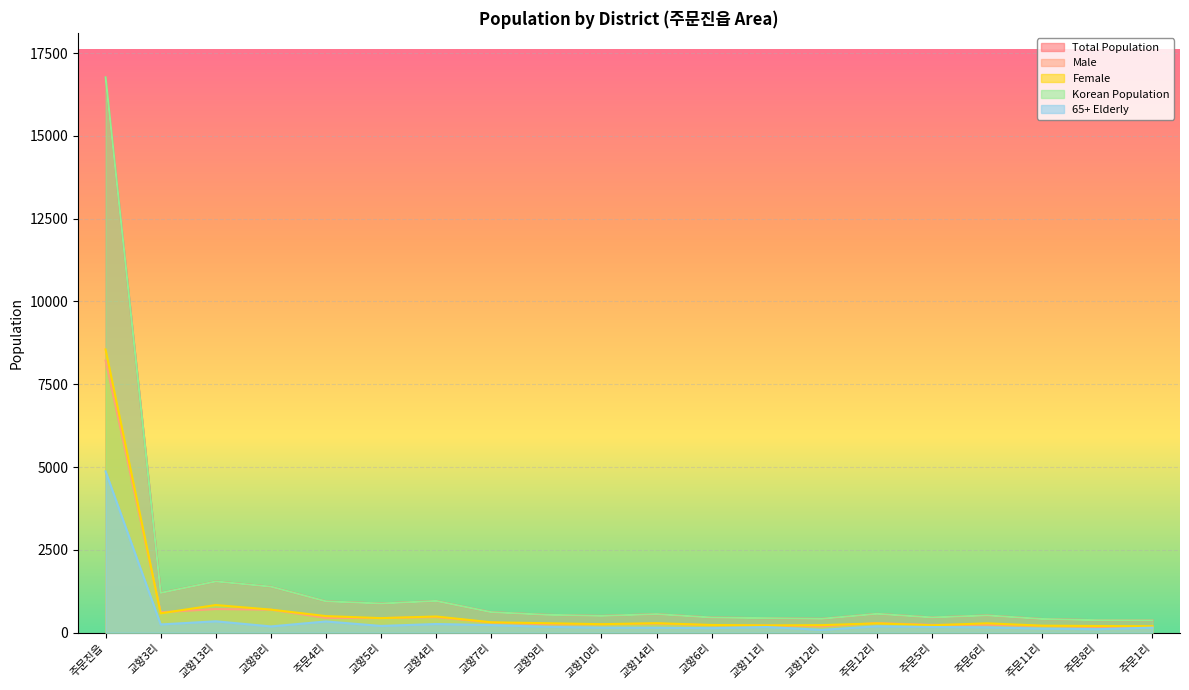

What is the difference between the 65+ Elderly values at 교항12리 and 주문8리?

20